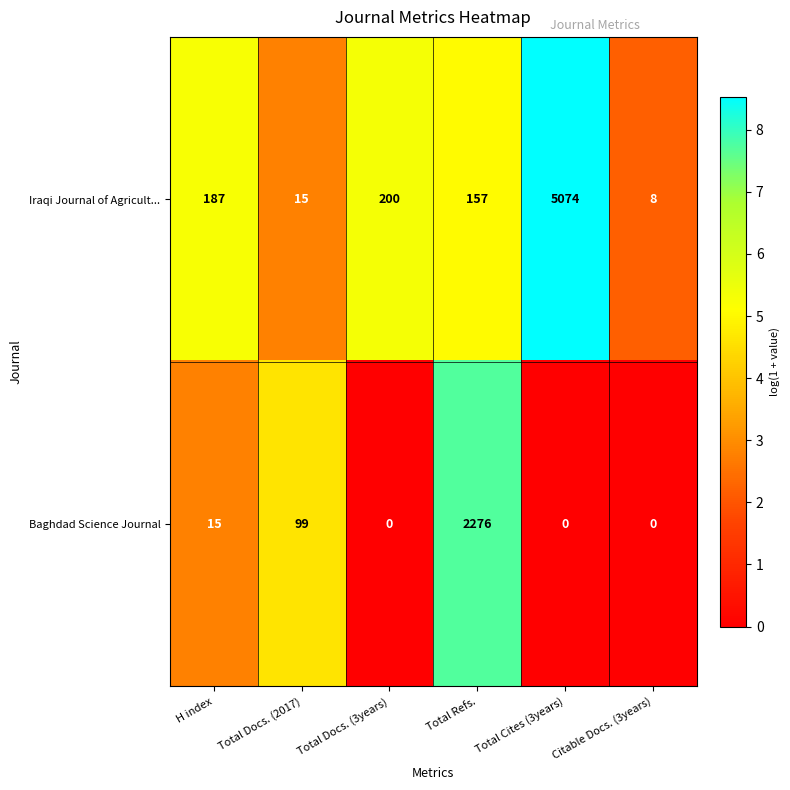

The value of Iraqi Journal of Agricult... at H index is 187. True or false?

True